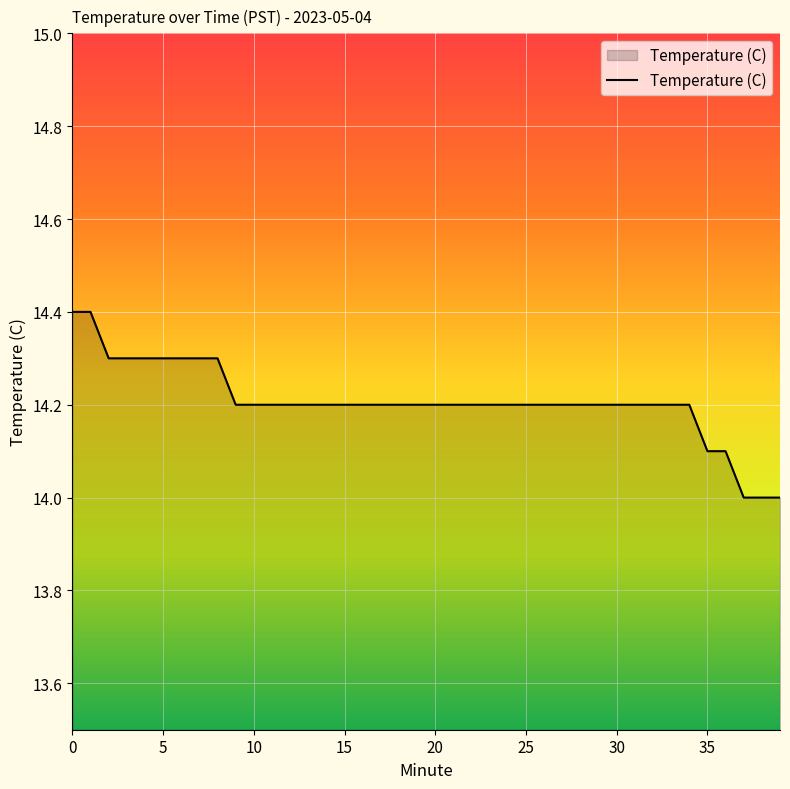

Reading left to right, transcribe all the data shown in this chart.

14.4	14.4	14.3	14.3	14.3	14.3	14.3	14.3	14.3	14.2	14.2	14.2	14.2	14.2	14.2	14.2	14.2	14.2	14.2	14.2	14.2	14.2	14.2	14.2	14.2	14.2	14.2	14.2	14.2	14.2	14.2	14.2	14.2	14.2	14.2	14.1	14.1	14.0	14.0	14.0